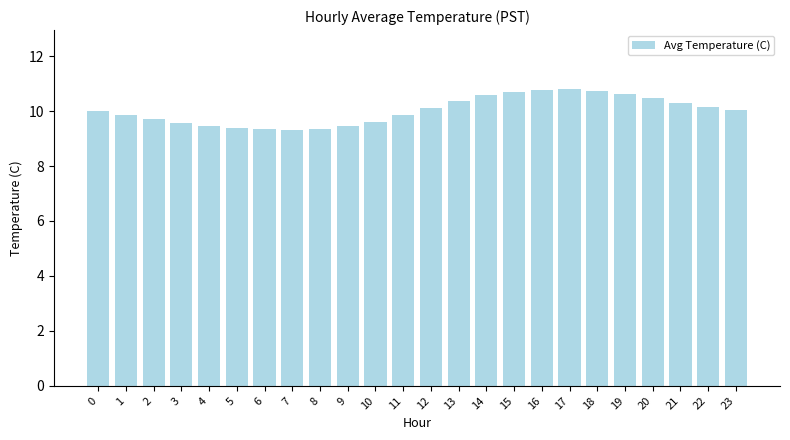

Approximately how many times larger is the value at 19 compared to 7?

1.1